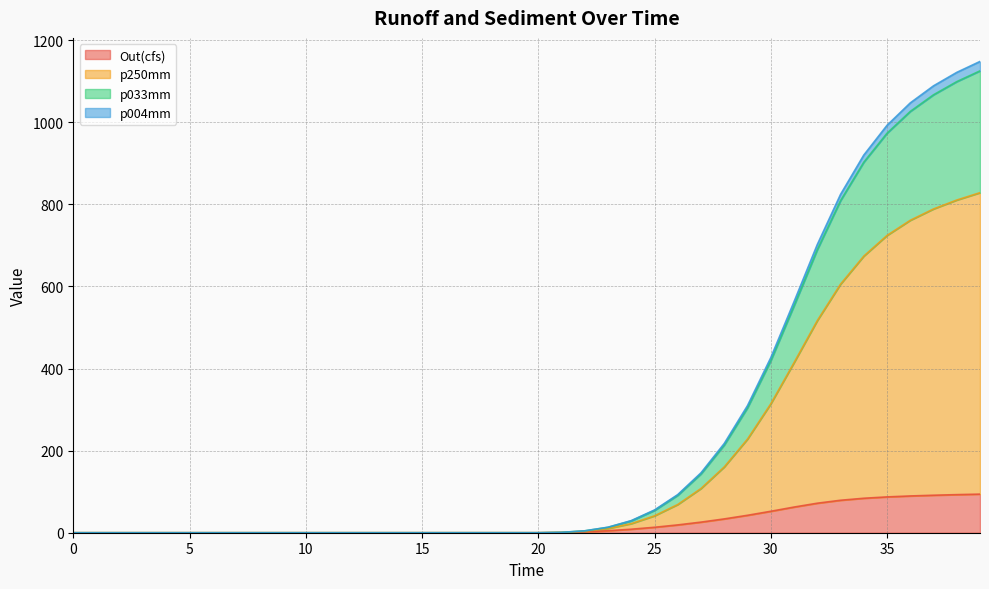

True or false: p033mm and p250mm cross at least once.

False